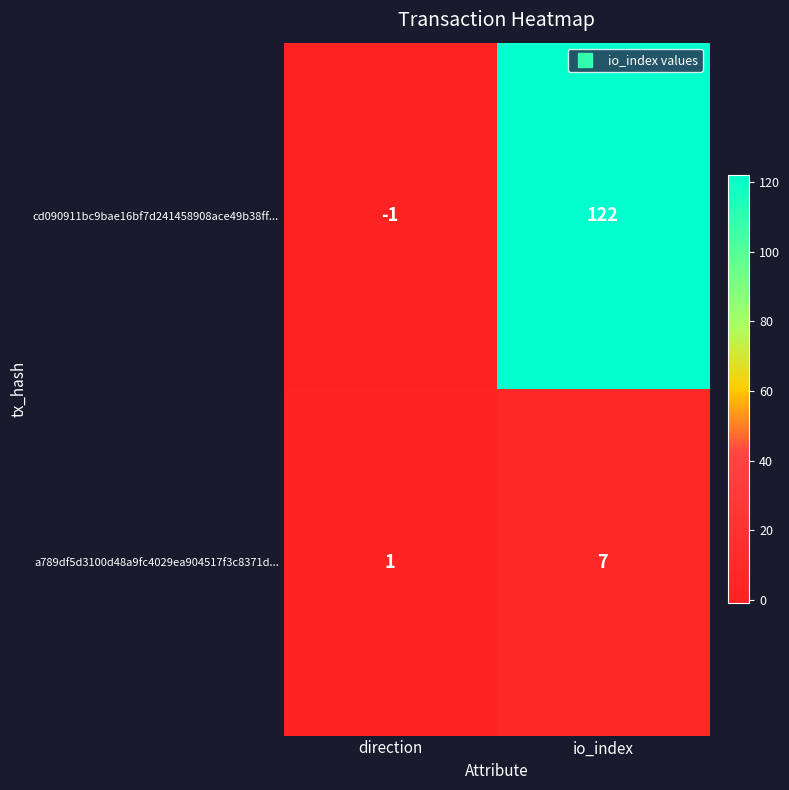

At which category is the sum across all series the highest?

io_index